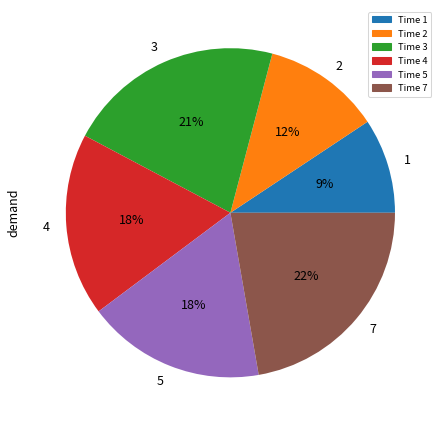

What percentage is the 1 slice, to the nearest percent?

9%